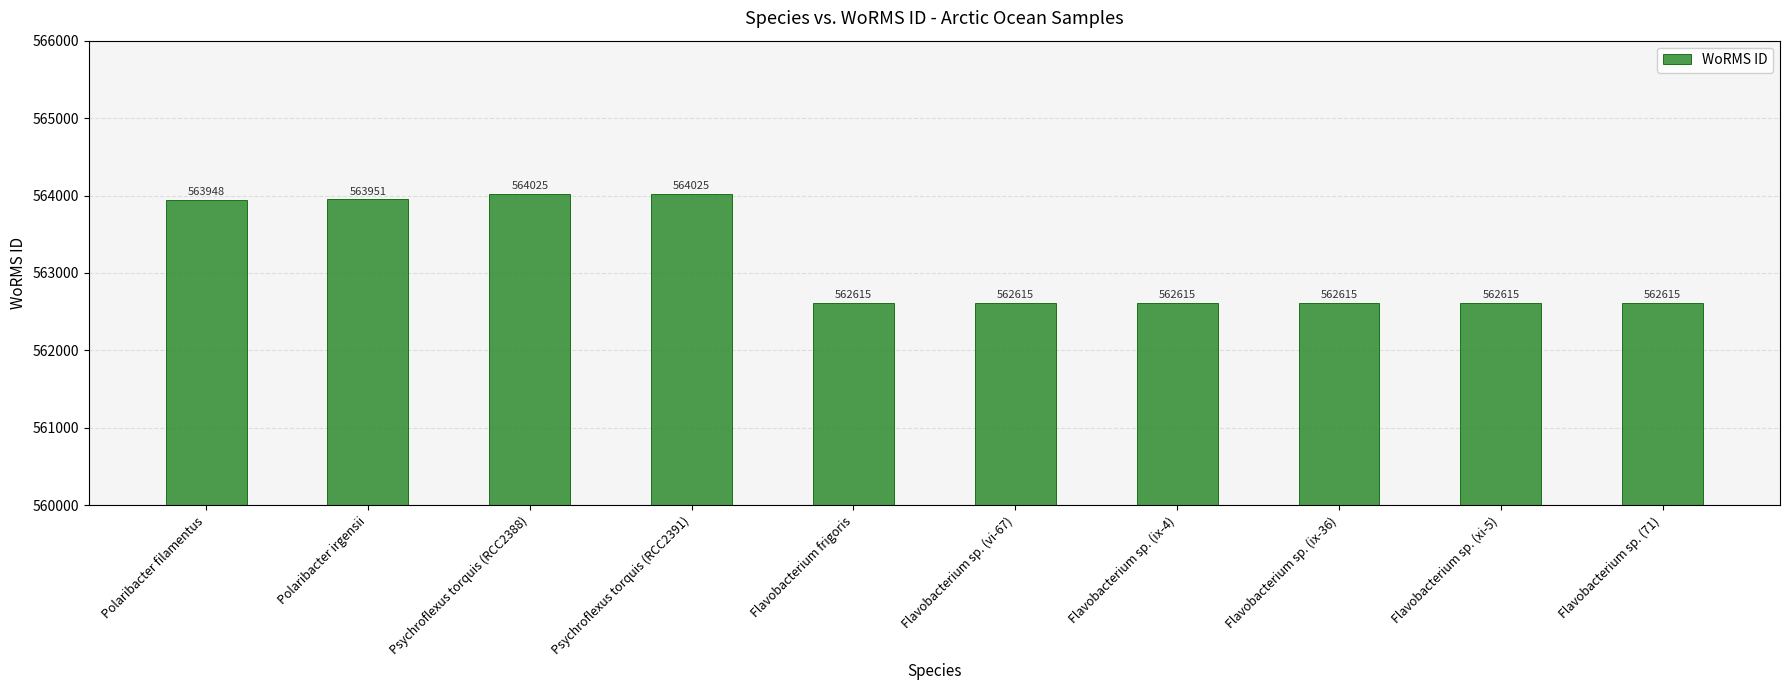

What is the smallest value displayed?

562615